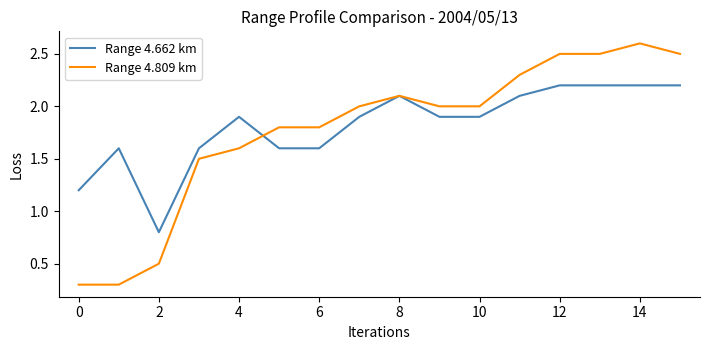

What is the smallest value displayed?

0.3